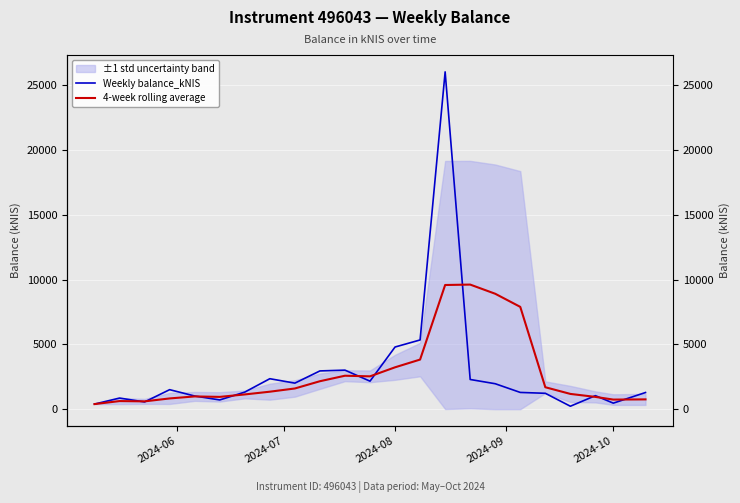

How many data points in 4-week rolling average are above 1350?

12